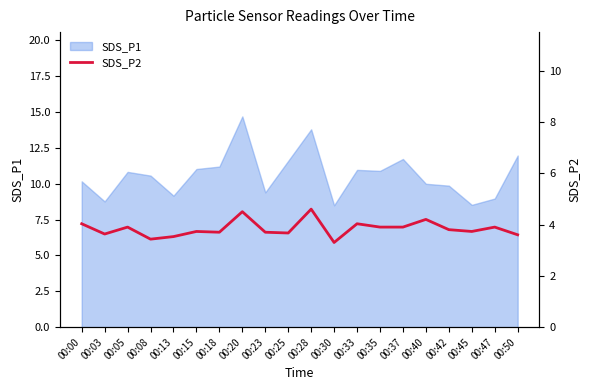

The value of SDS_P1 at 00:00 is 10.2. True or false?

True